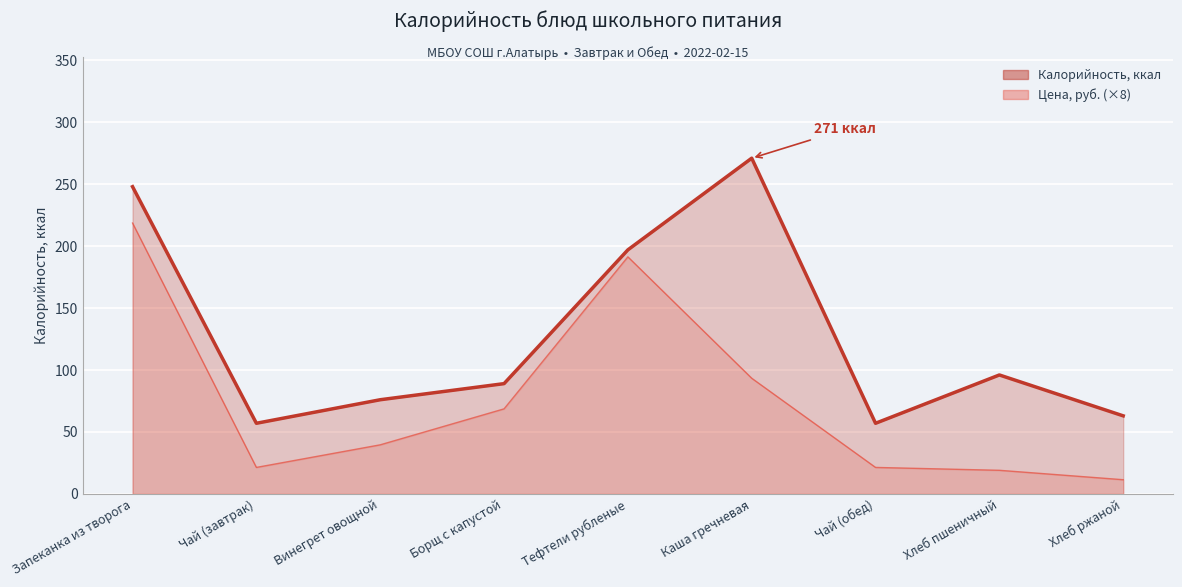

The Цена series shows 17.8 at Хлеб ржаной. True or false?

False